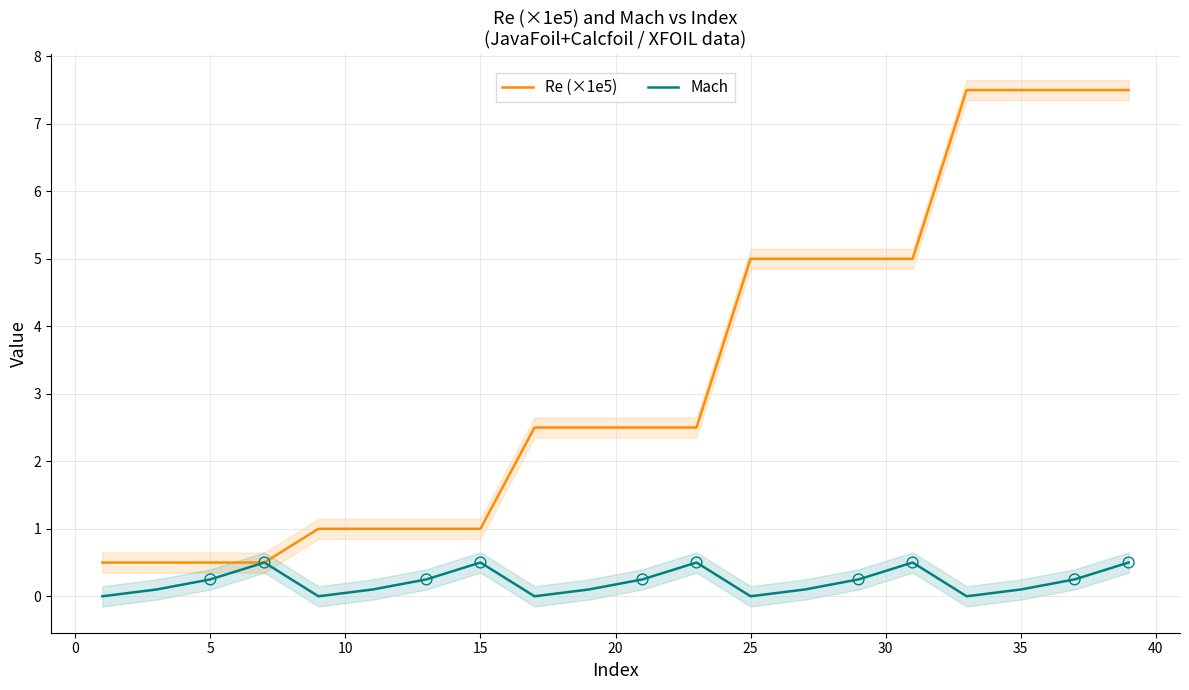

At how many categories does at least one series exceed 0?

20